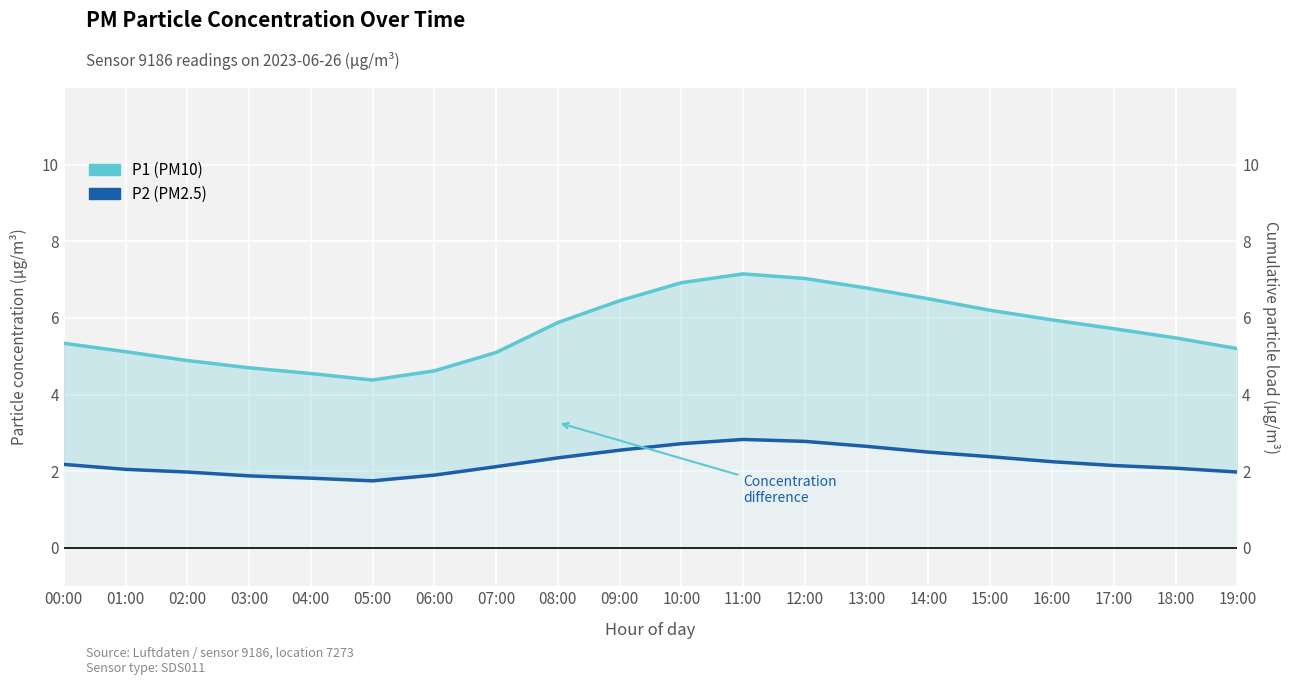

List the series in order of their overall mean, lowest first.

P2 (PM2.5), P1 (PM10)